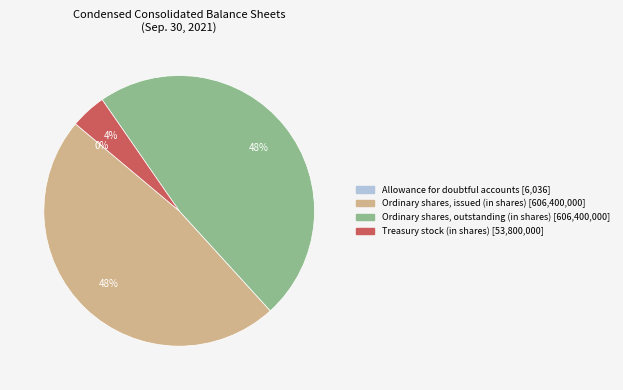

To the nearest percent, what is the average slice percentage?

25%